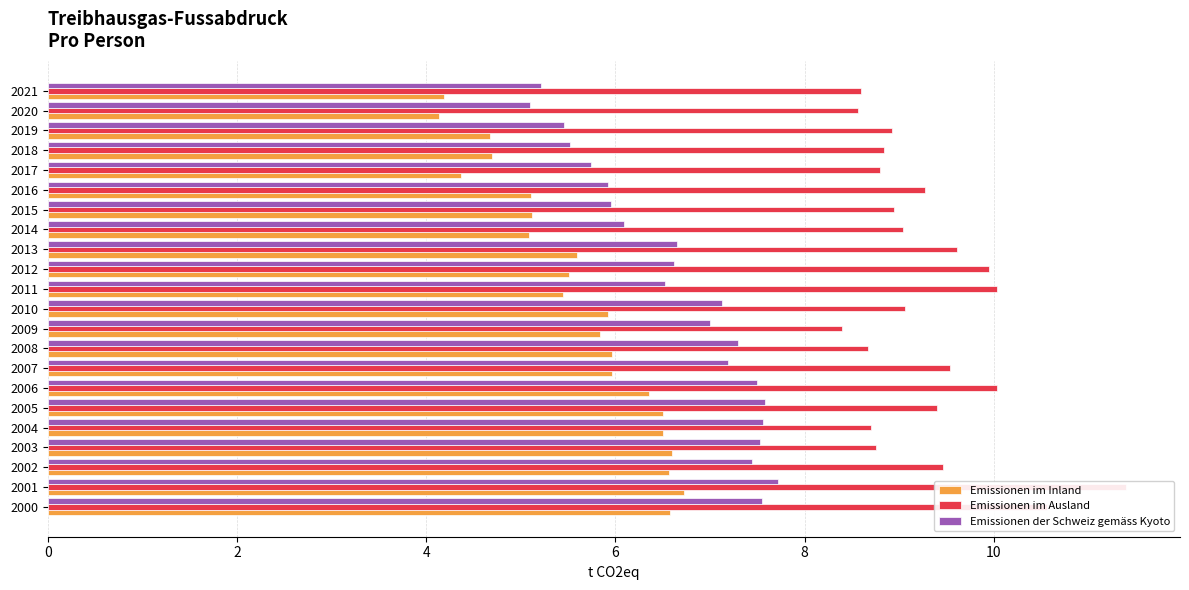

Which series has the largest total across all categories?

Emissionen im Ausland